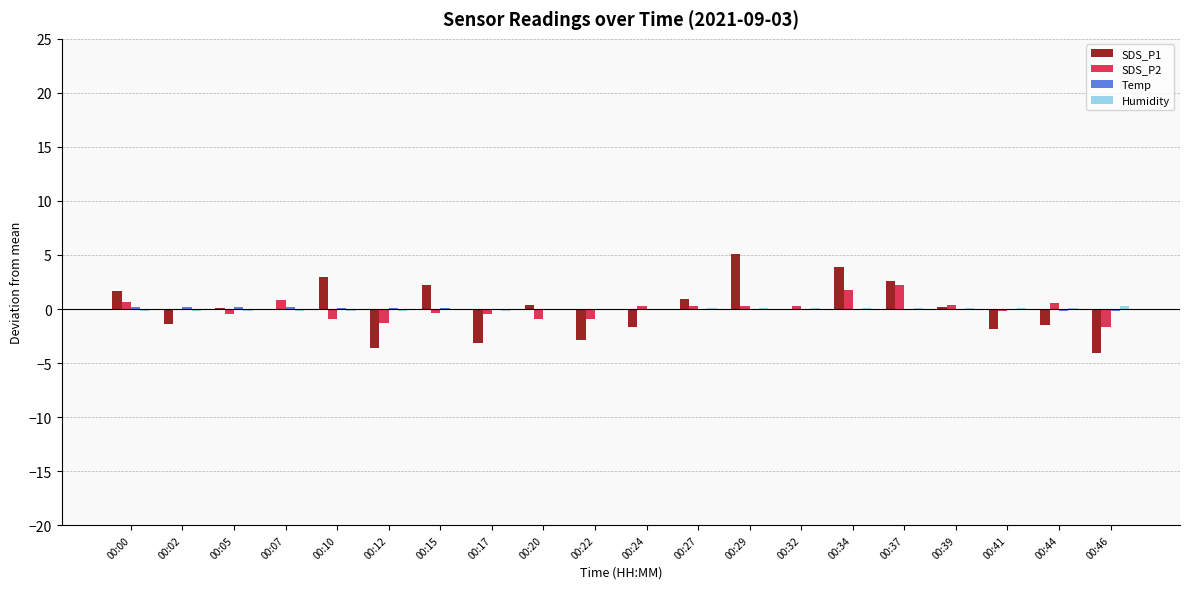

What is the total value across all series at 00:17?

-3.8